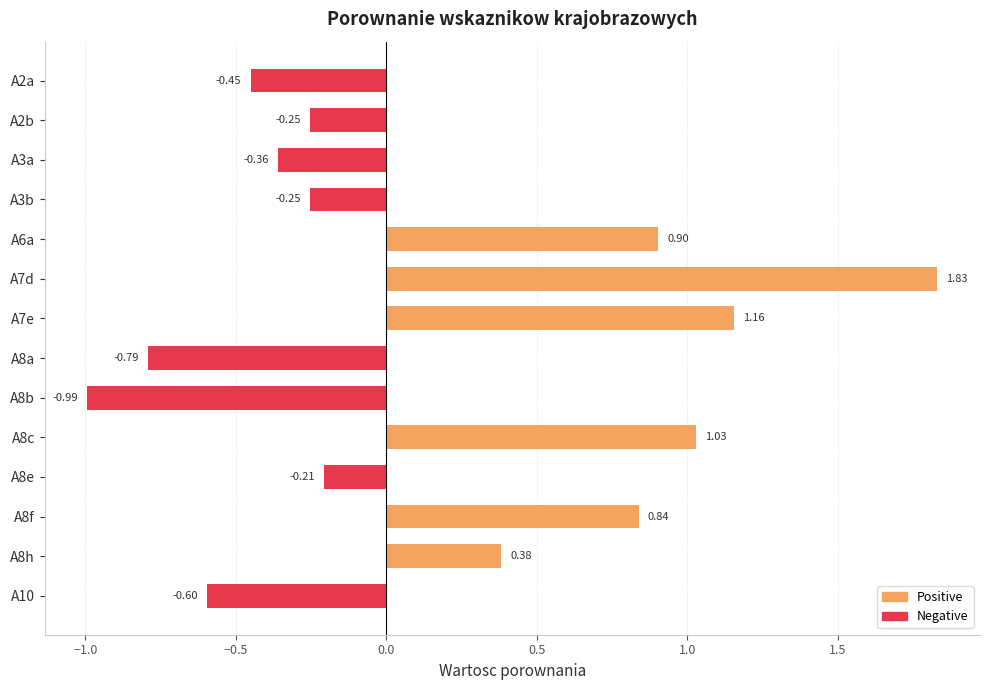

What is the difference between the values at A8h and A3b?

0.6